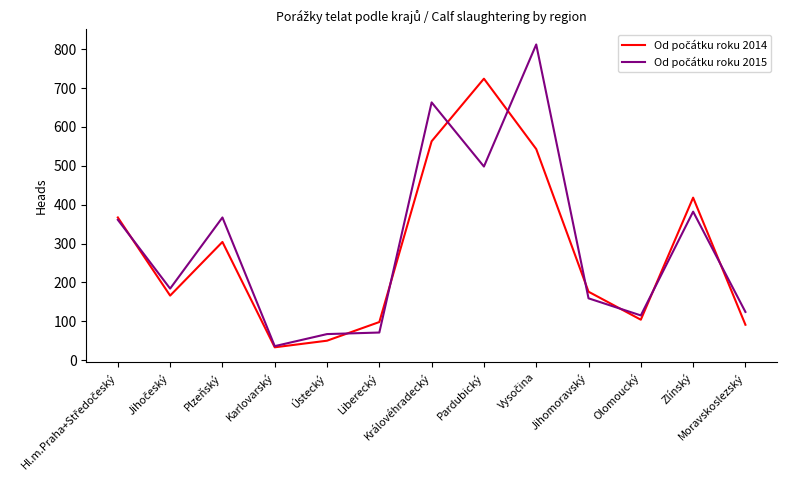

What is the difference between the highest and lowest values at Královéhradecký?

100